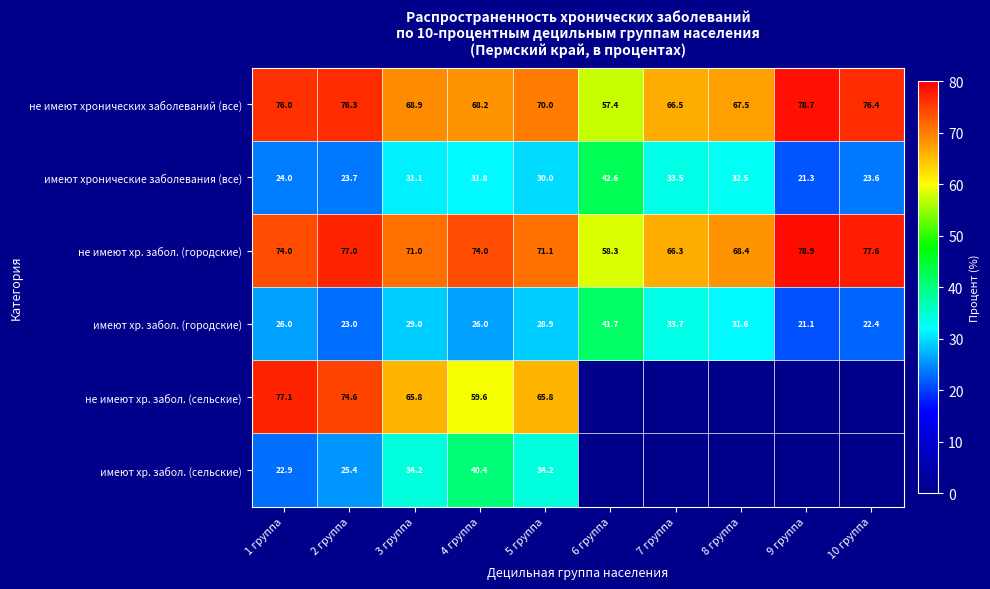

What is the total value across all series at 9 группа?

200.0